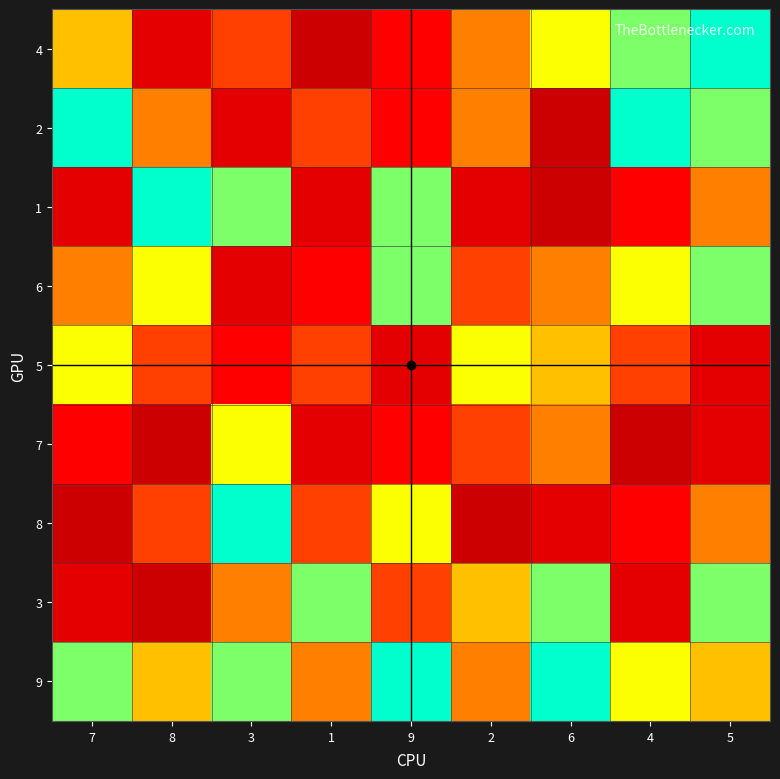

Rank the series at 5 from highest to lowest value.

4, 2, 6, 3, 9, 1, 8, 5, 7